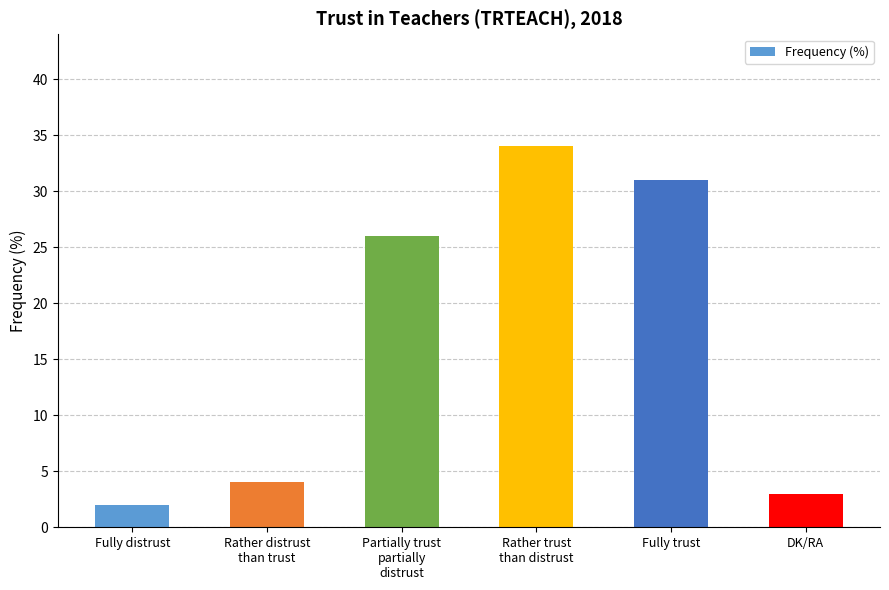

What is the change in value from Partially trust
partially
distrust to DK/RA?

-23